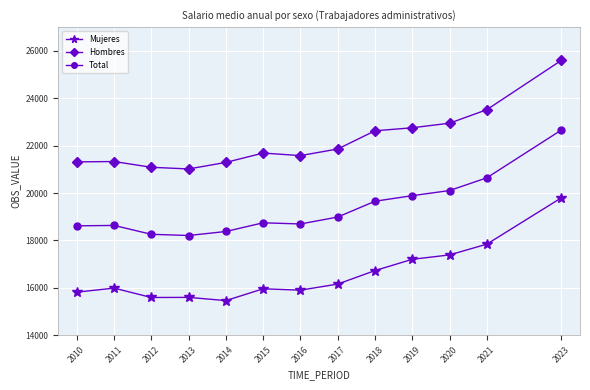

What are all the series names shown in the legend?

Mujeres, Hombres, Total